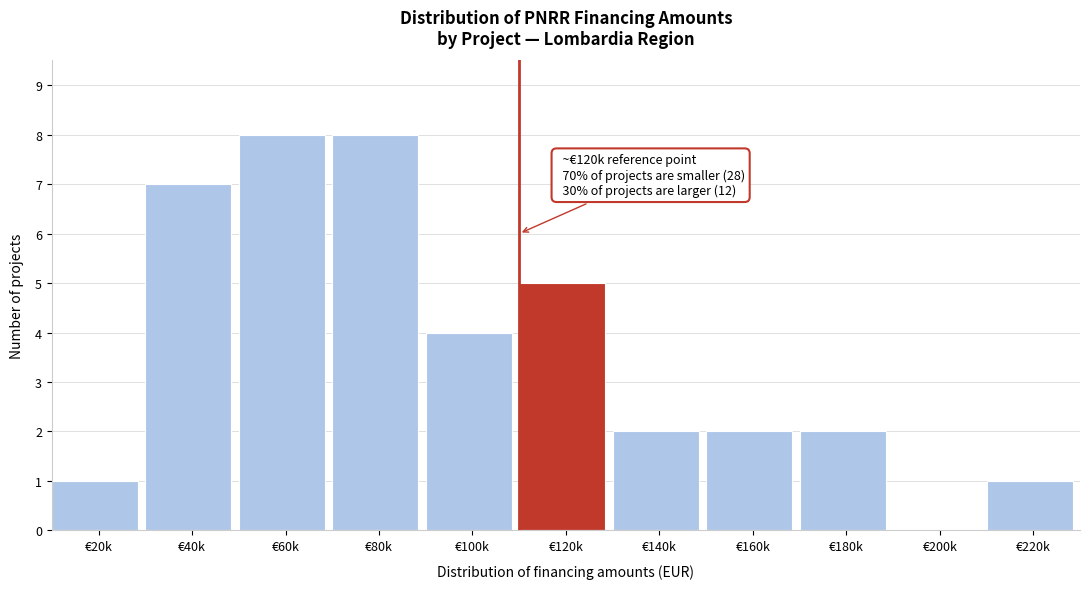

Reading left to right, list all the values displayed in this chart.

€20k=1	€40k=7	€60k=8	€80k=8	€100k=4	€120k=5	€140k=2	€160k=2	€180k=2	€200k=0	€220k=1